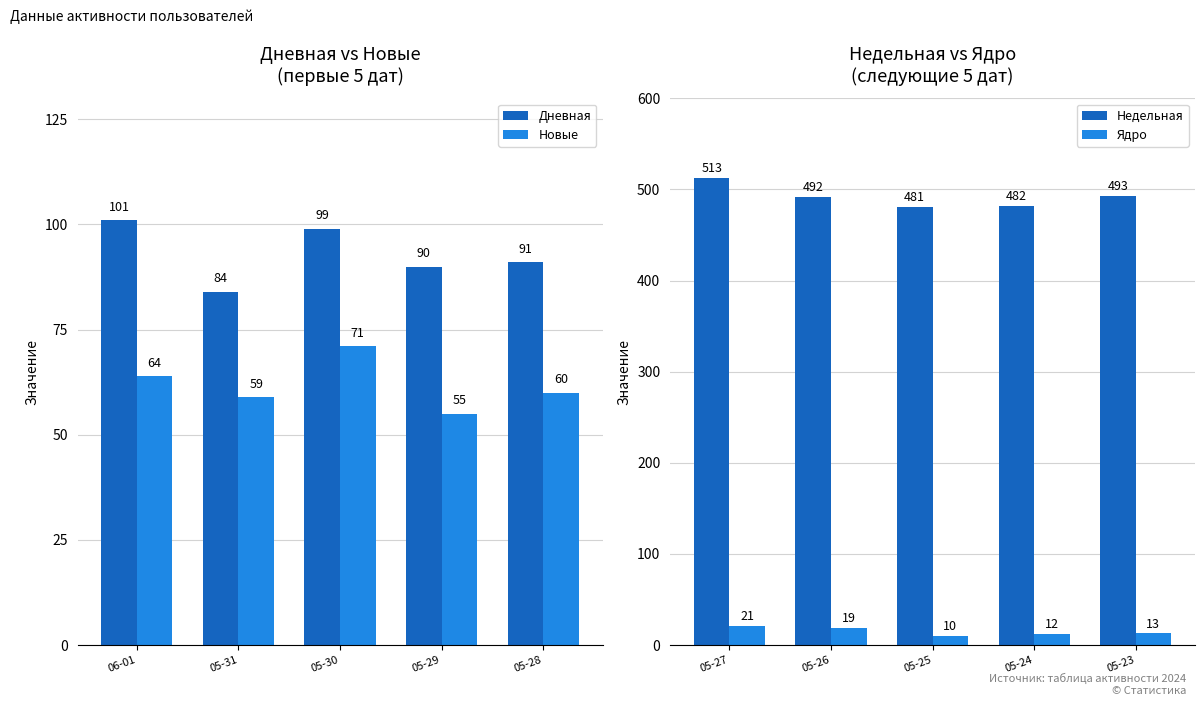

What is the value of the Новые bar at the 1st from the left?

64